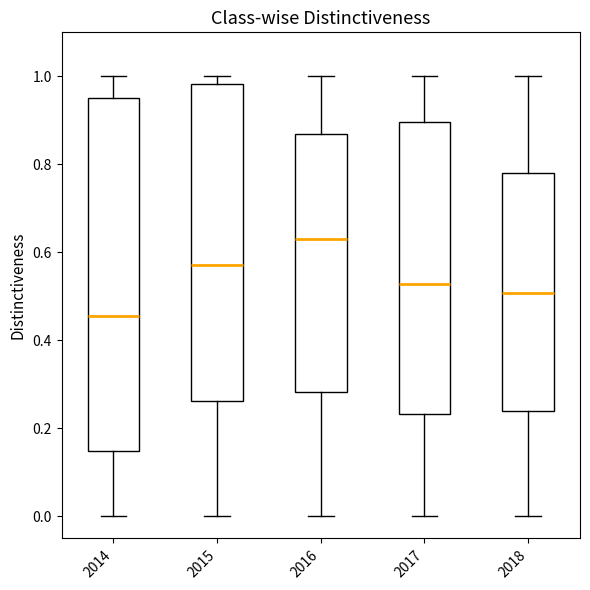

Which box has the lowest median line?

2014